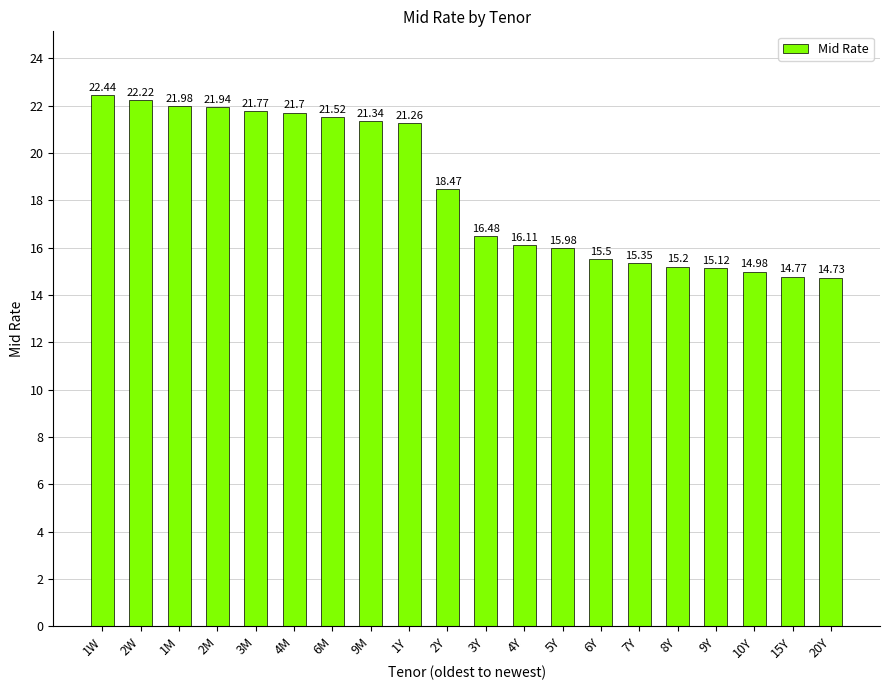

What position from the right is 5Y?

8